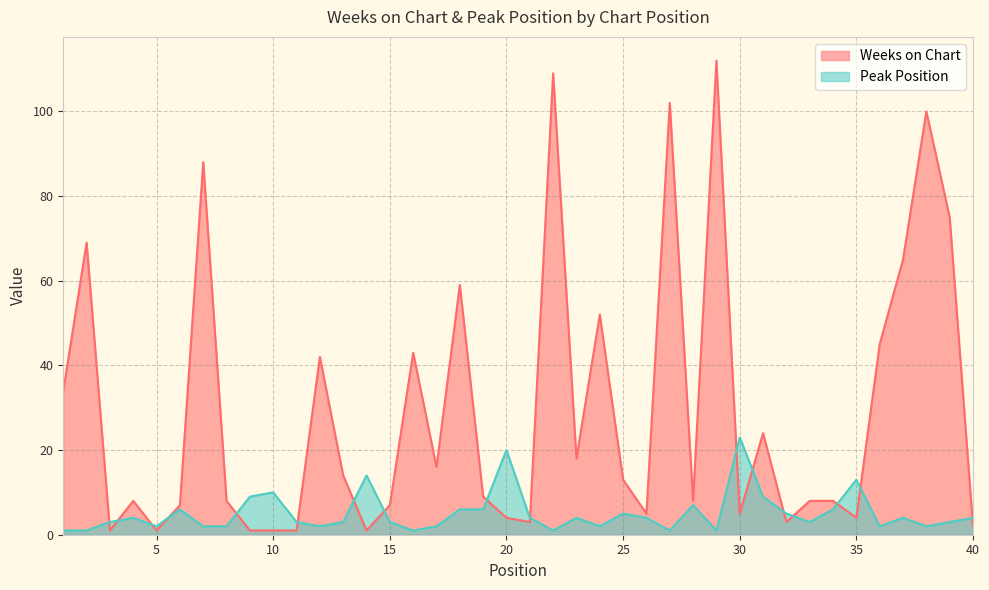

Rank the series by their average value, from lowest to highest.

Peak Position, Weeks on Chart